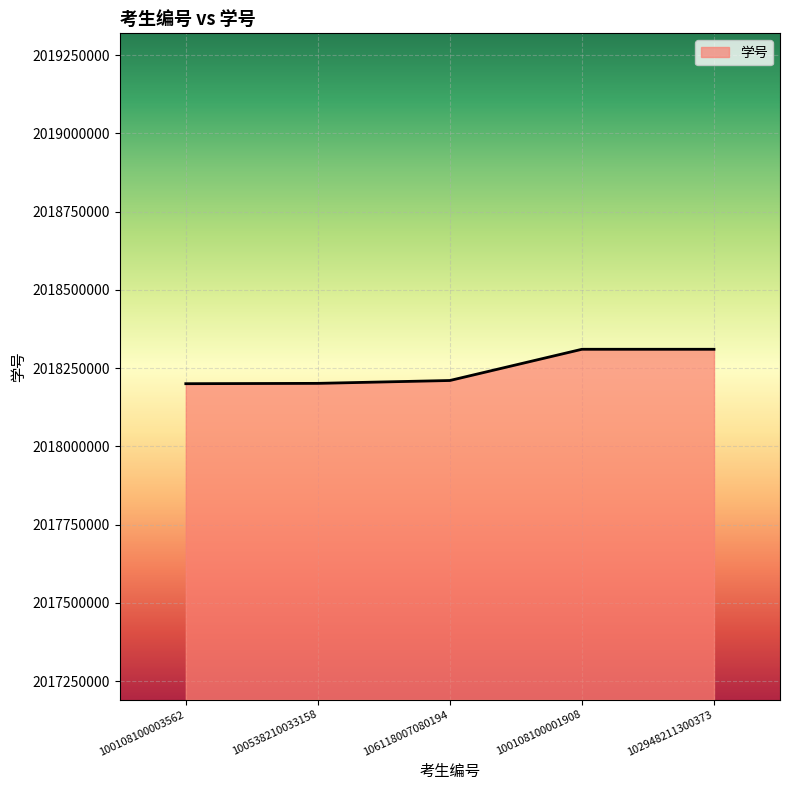

Read the value at 106118007080194, to the nearest 100.

2018210300